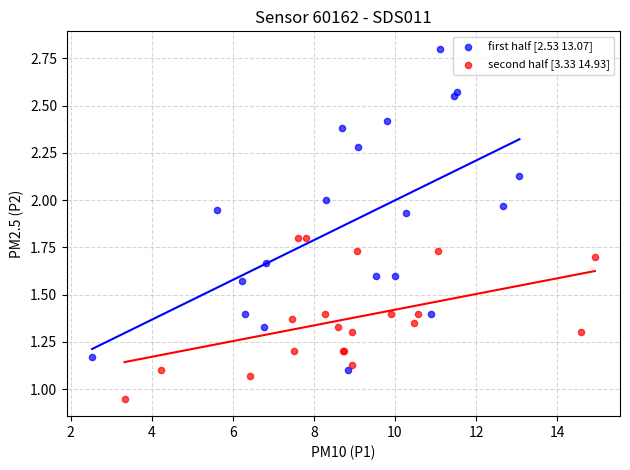

Which series reaches the maximum Y coordinate?

first half [2.53 13.07]